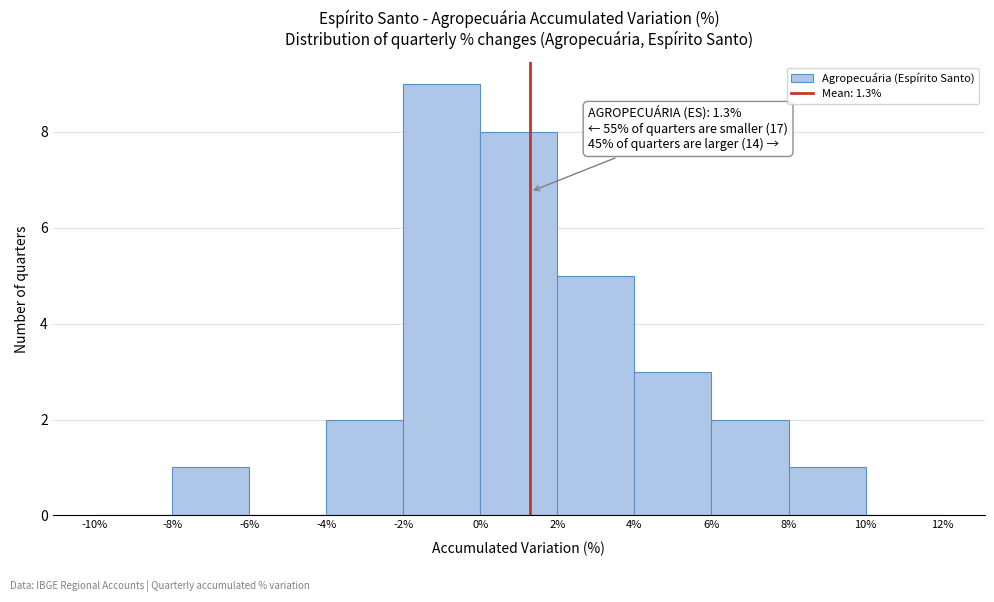

Which range on the x-axis has the tallest bar?

-2% to 0%